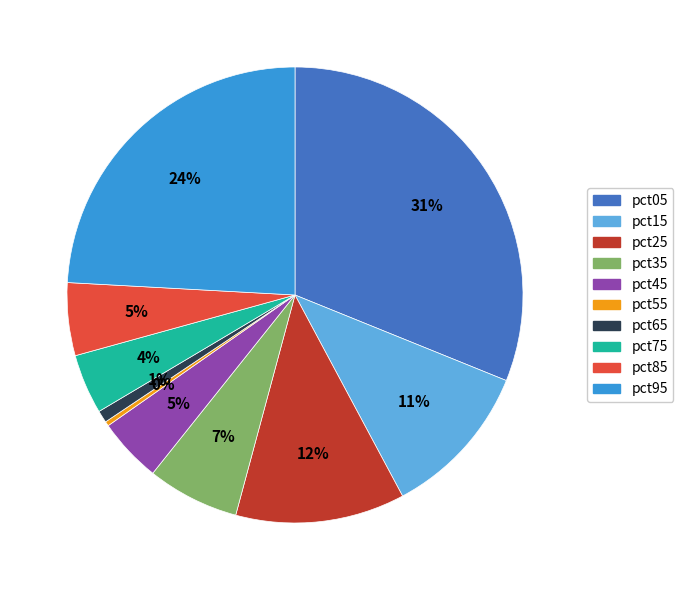

Count the number of slices in the pie.

10